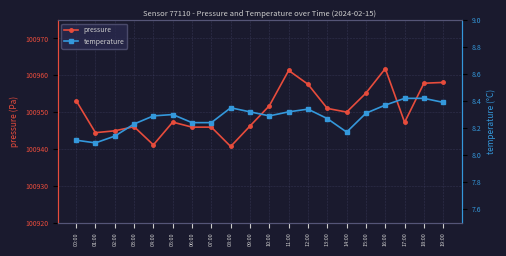

Which category has the lowest value in the pressure series?

08:00